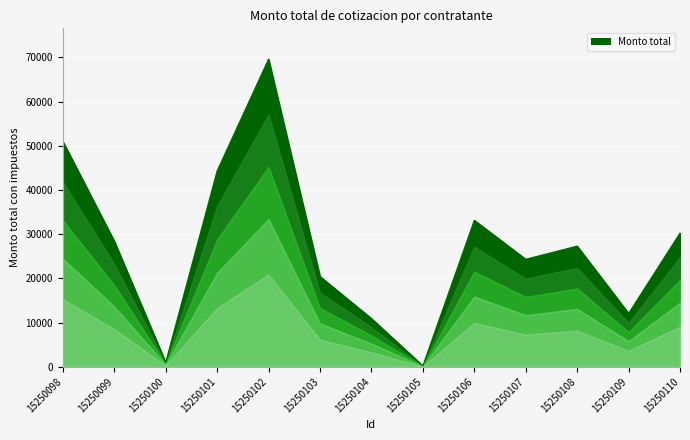

How many lines are shown in the chart?

1